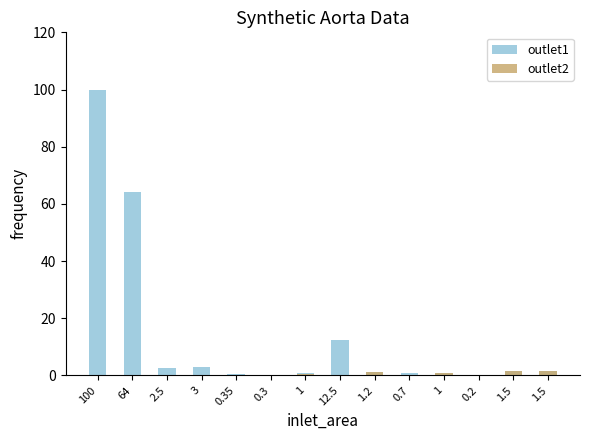

What is the label of the 9th bar from the left?

1.2